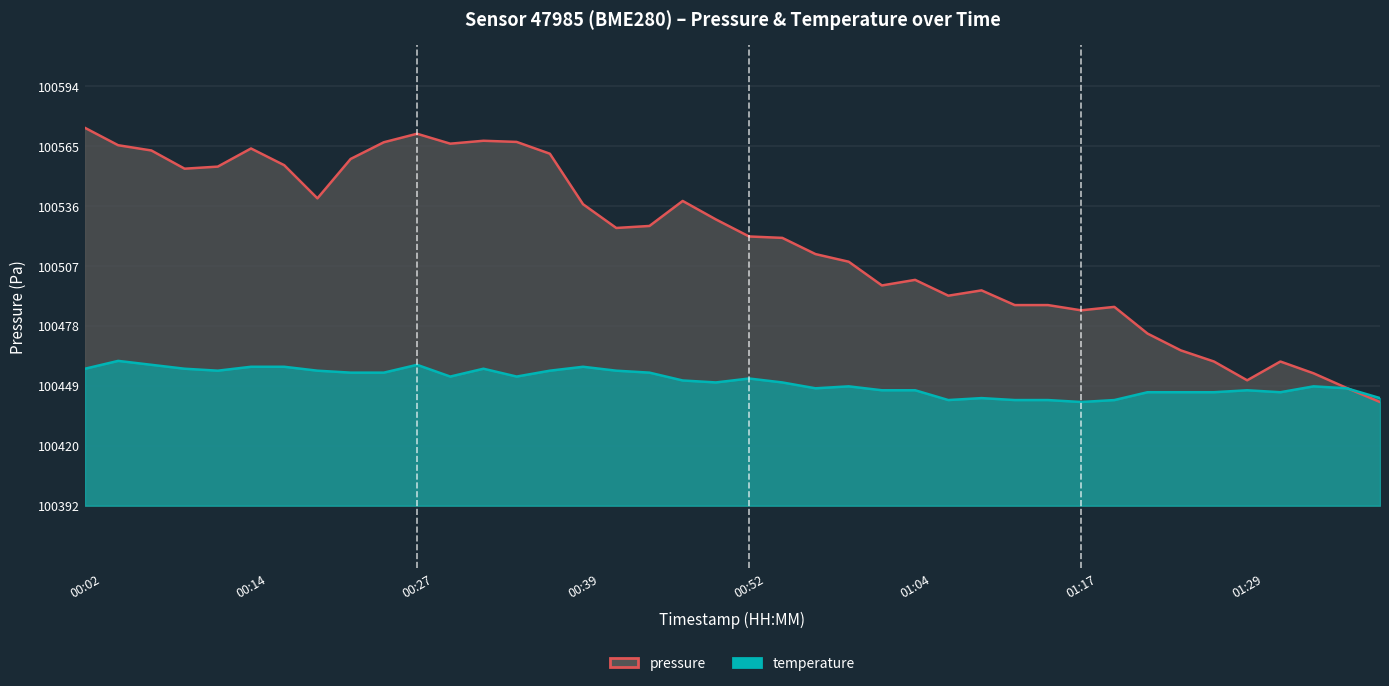

What is the lowest value of the temperature series?

100442.0